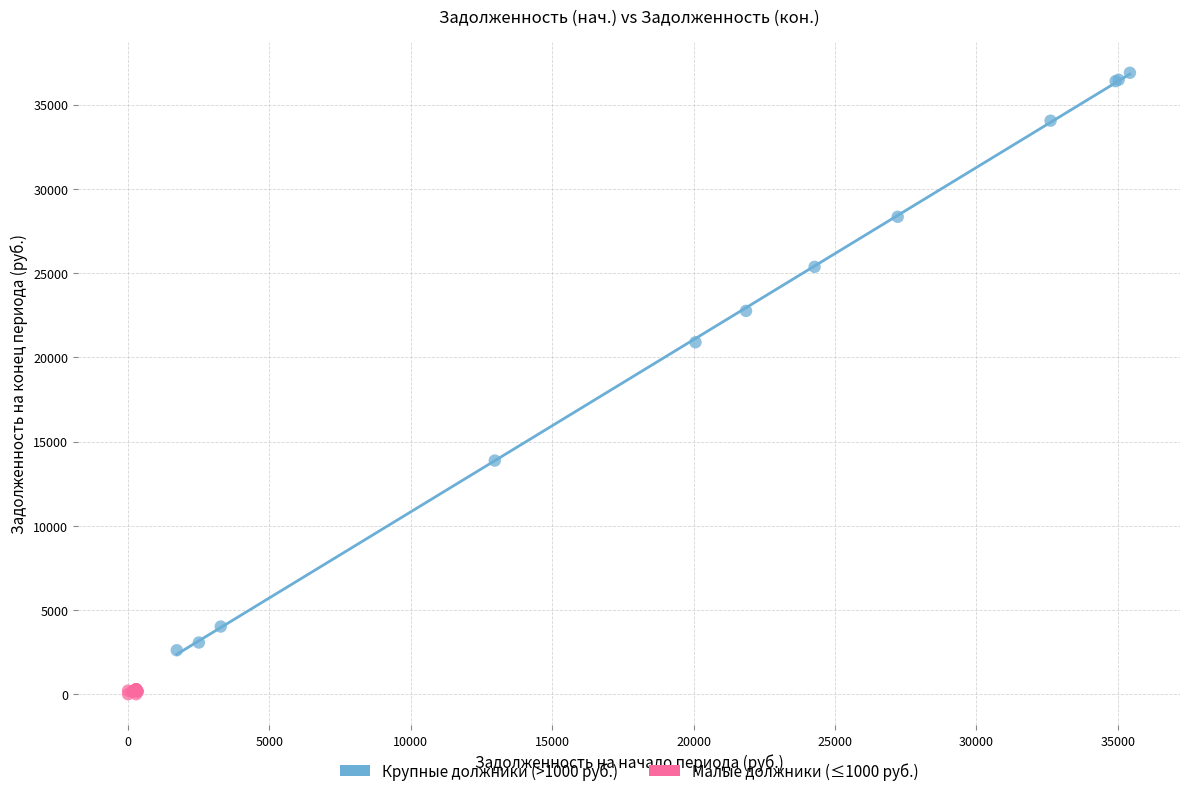

Which series has the largest Y range (max minus min)?

Крупные должники (>1000 руб.)